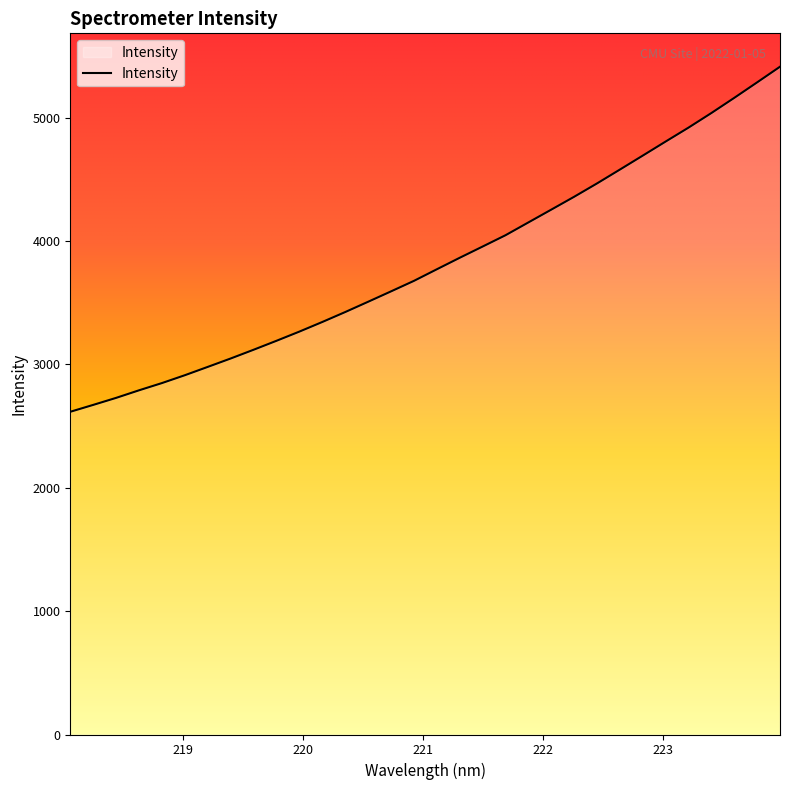

What is the greatest value displayed?

5412.2